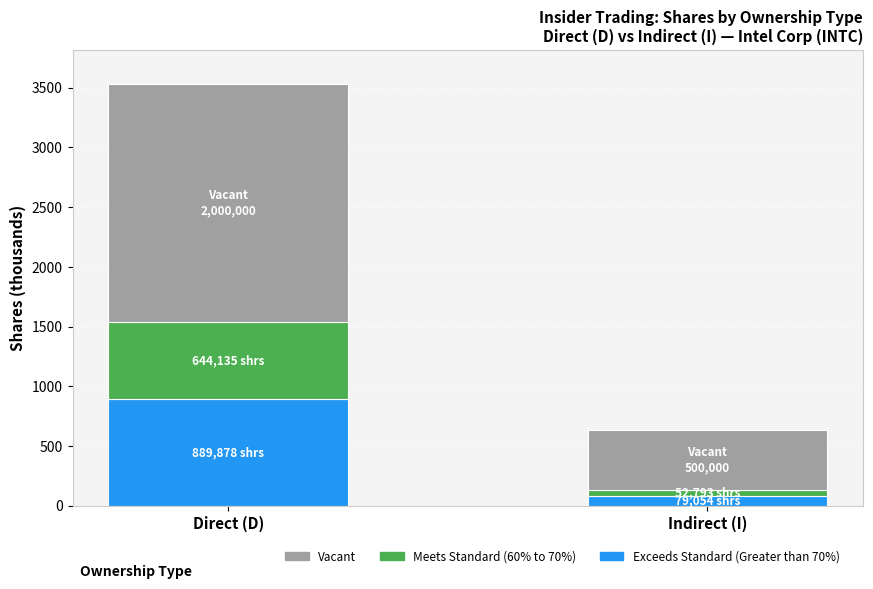

Is it true that Exceeds Standard (Greater than 70%) equals 245.0 at Direct (D)?

False